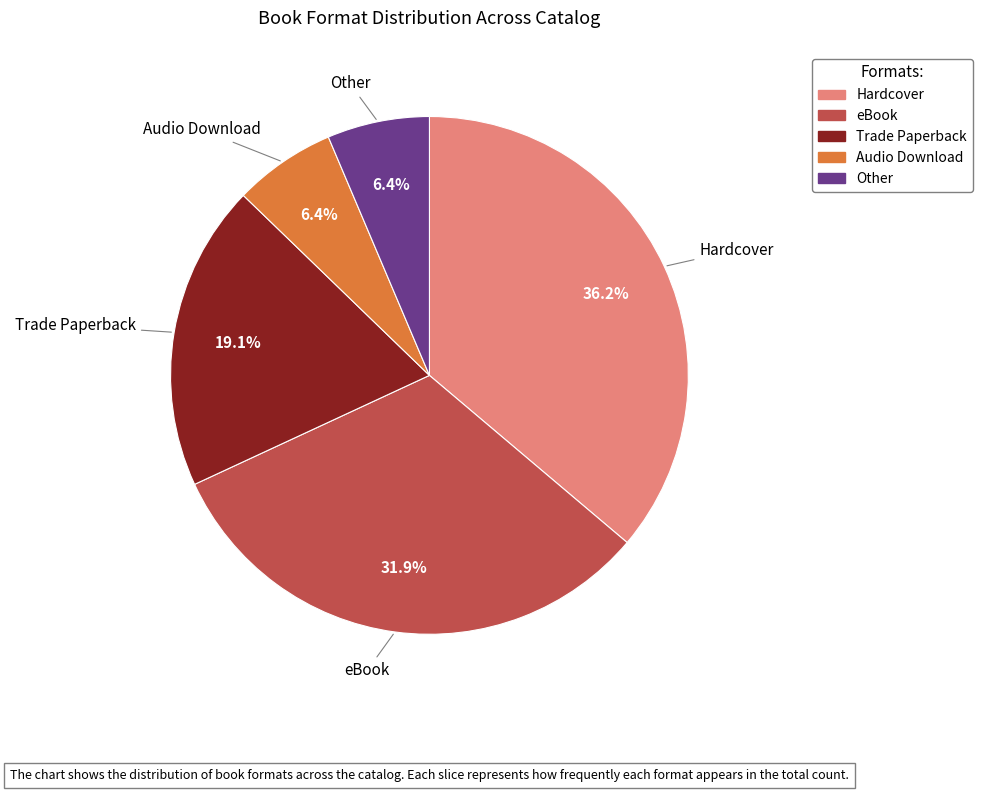

Count the number of slices in the pie.

5